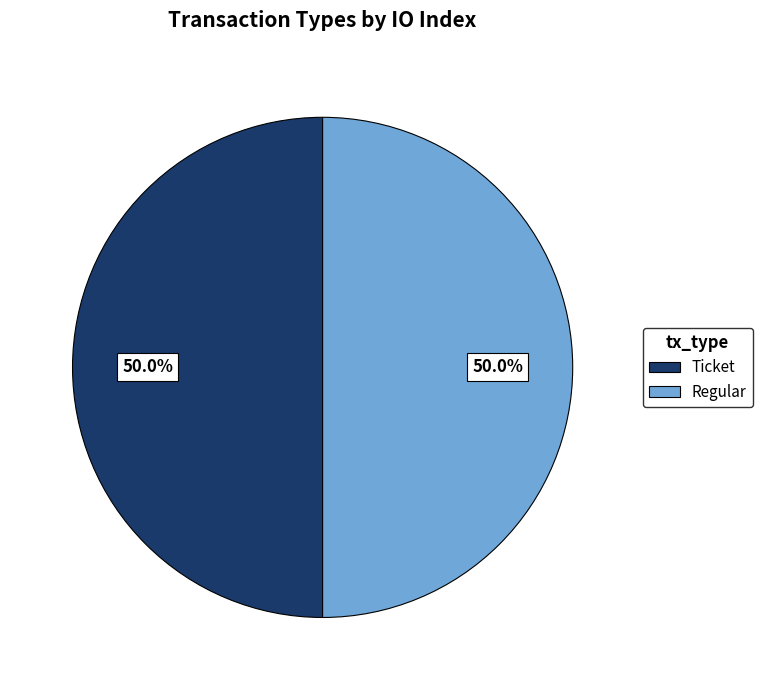

What portion of the pie excludes Regular?

50.0%